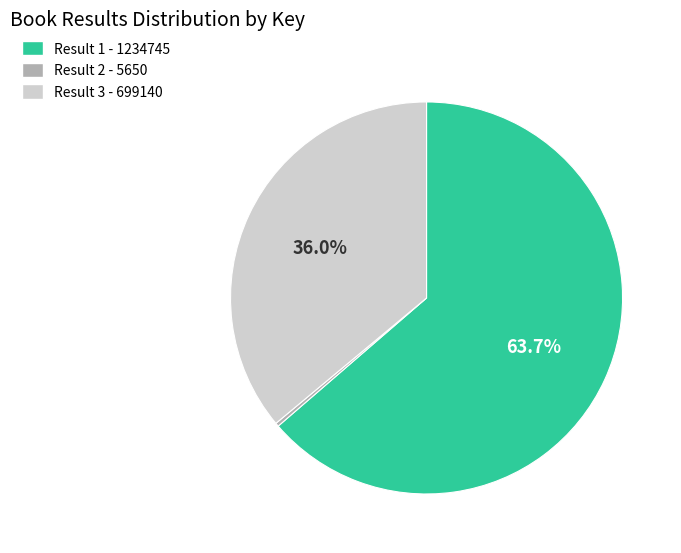

Does any single category account for the majority?

Yes